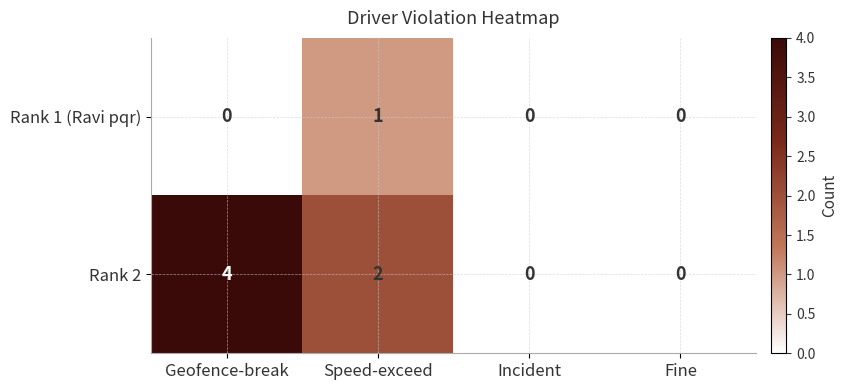

The Rank 1 (Ravi pqr) series shows 1 at Speed-exceed. True or false?

True